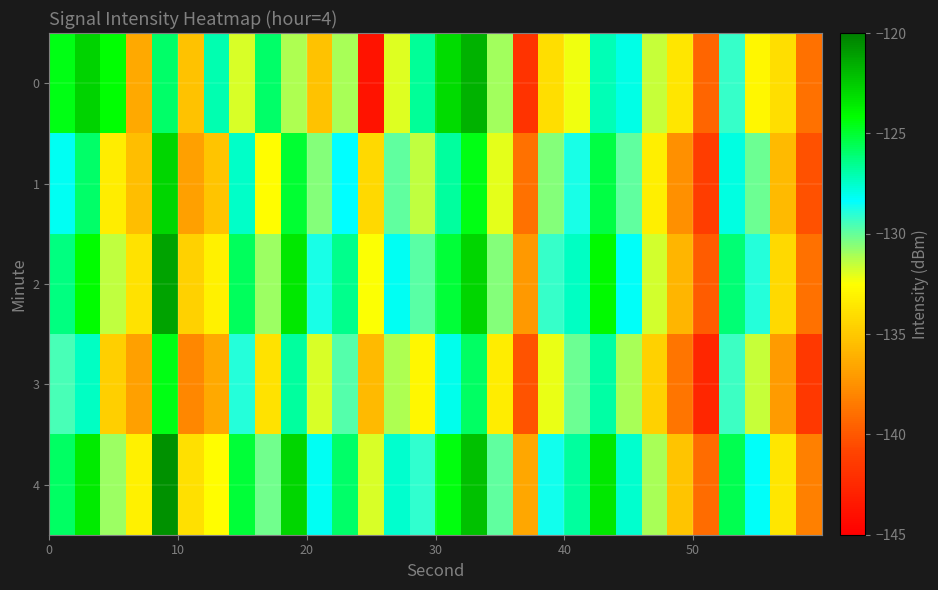

What is the maximum value shown in the chart?

-120.7